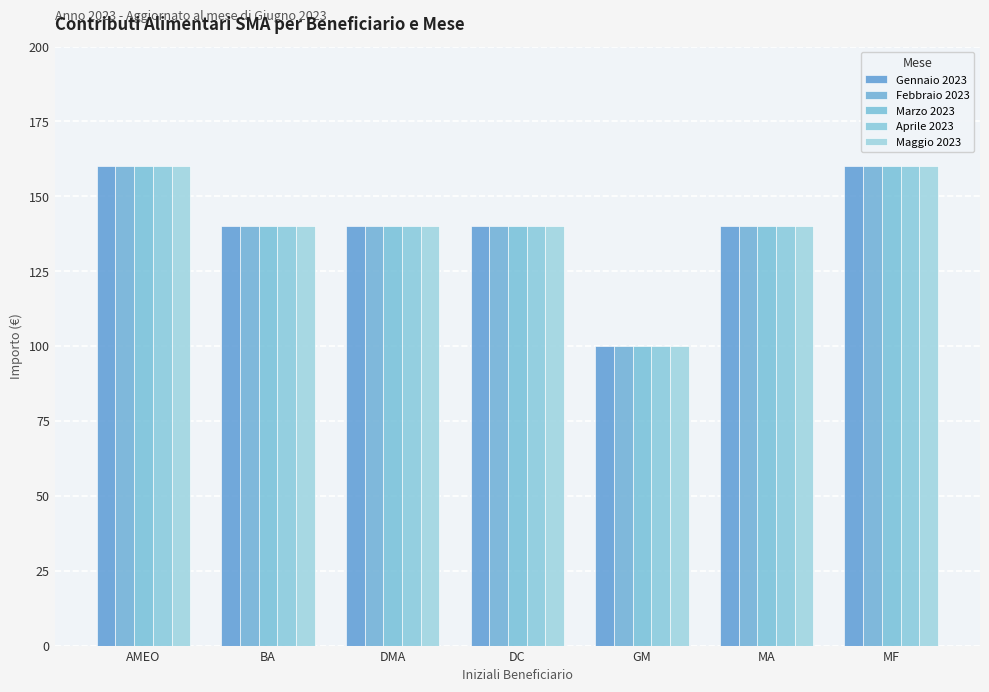

Which series has the largest total across all categories?

Gennaio 2023